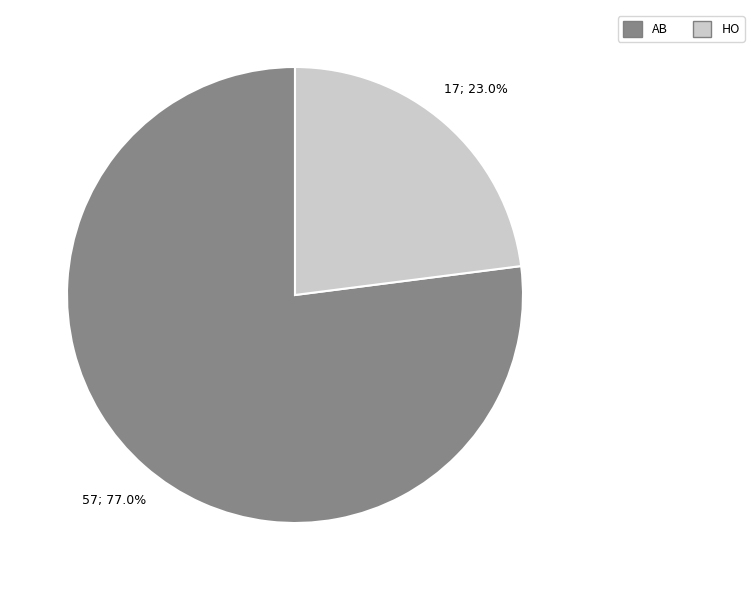

What is the largest slice in the pie chart?

AB